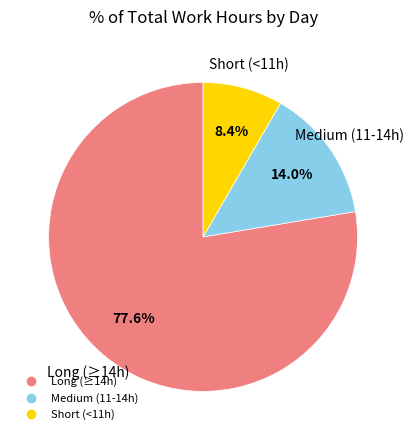

Is there any slice that represents more than half of the pie?

Yes